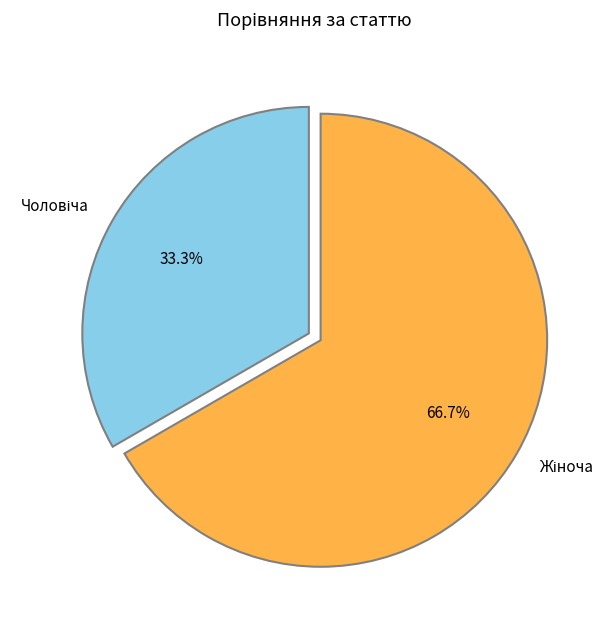

Is there any slice that represents more than half of the pie?

Yes